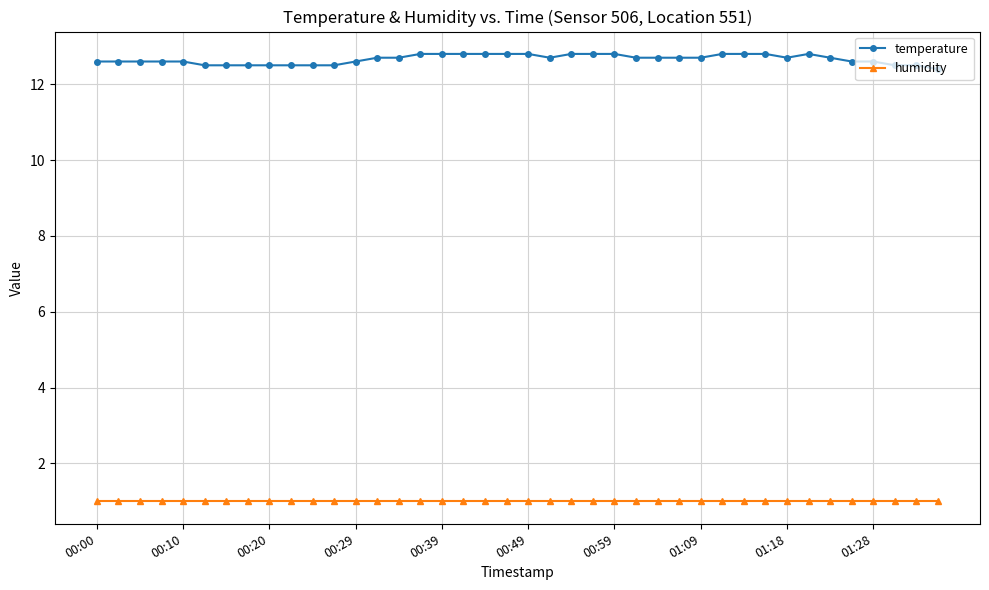

Which series has the largest total across all categories?

temperature